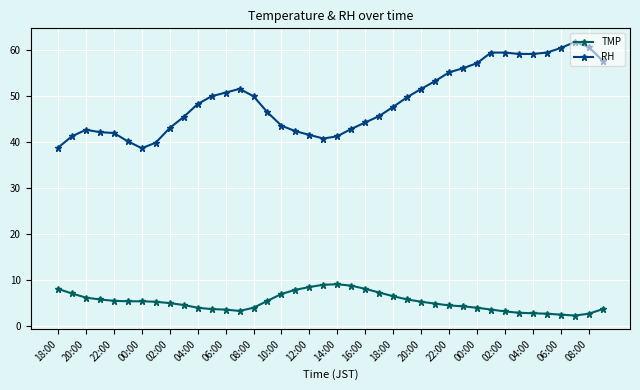

What is the minimum value shown in the chart?

2.2